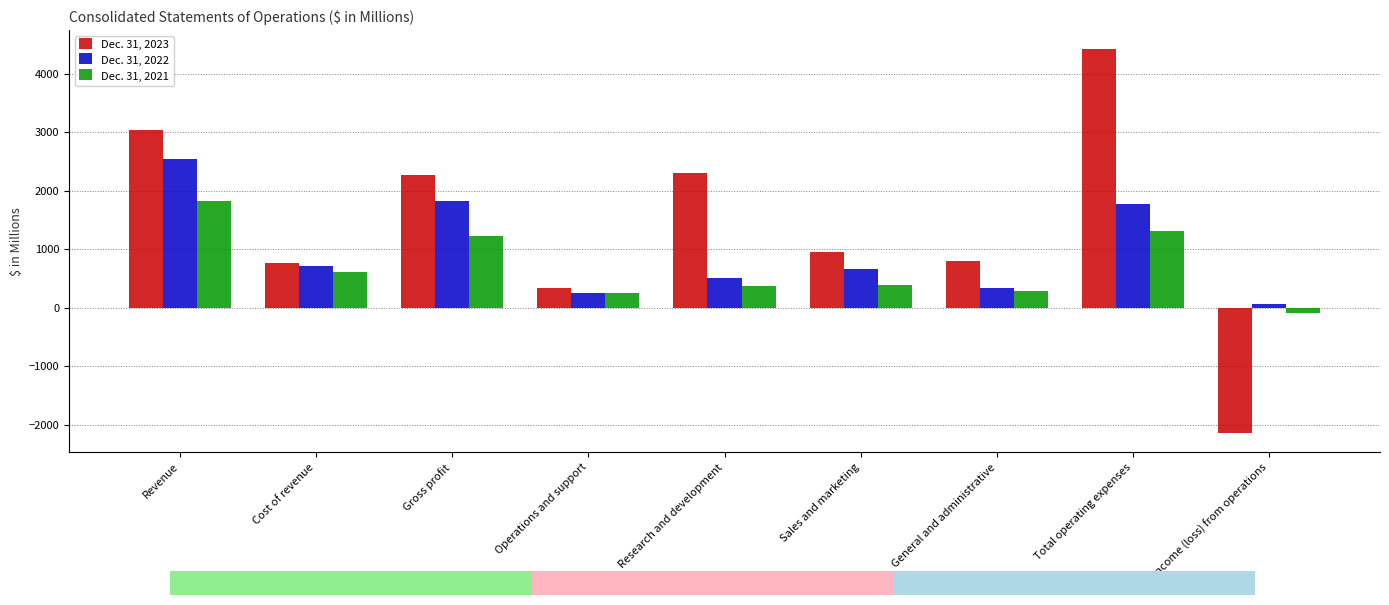

What is the maximum value for Dec. 31, 2023?

4420